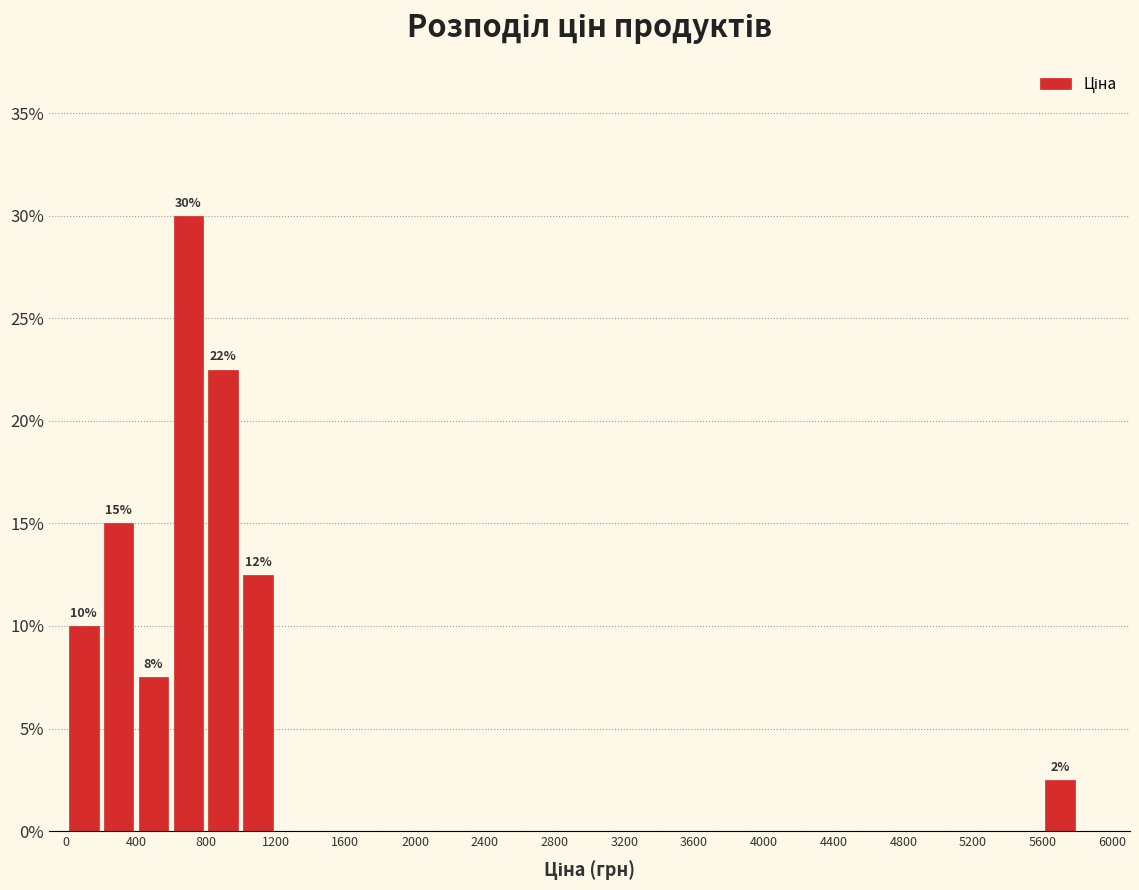

Which range on the x-axis has the tallest bar?

600 to 800